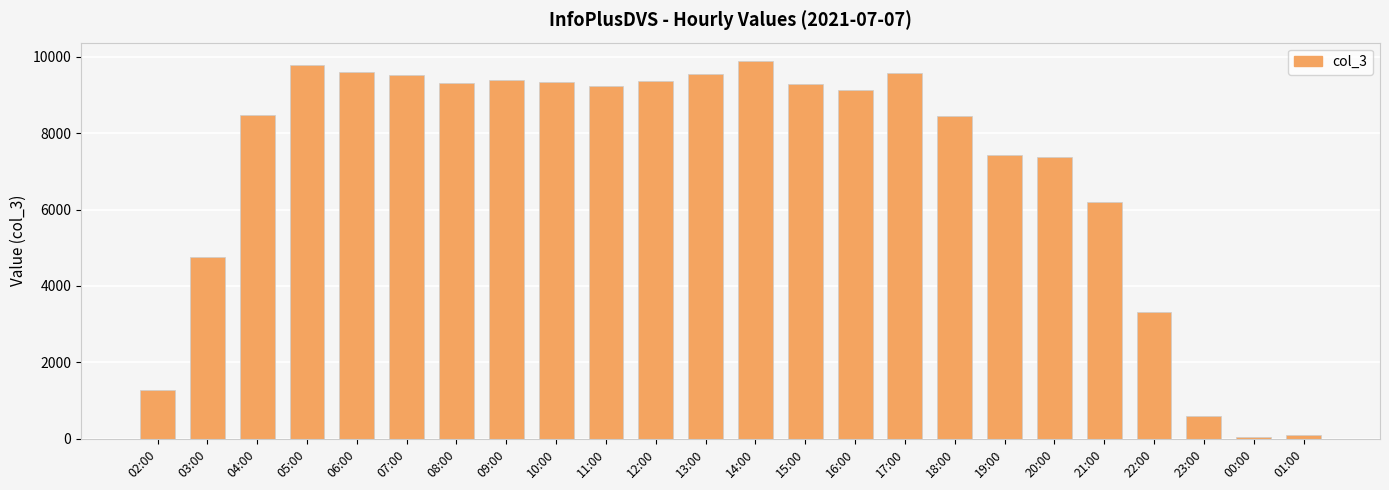

The value at 19:00 is 4977. True or false?

False